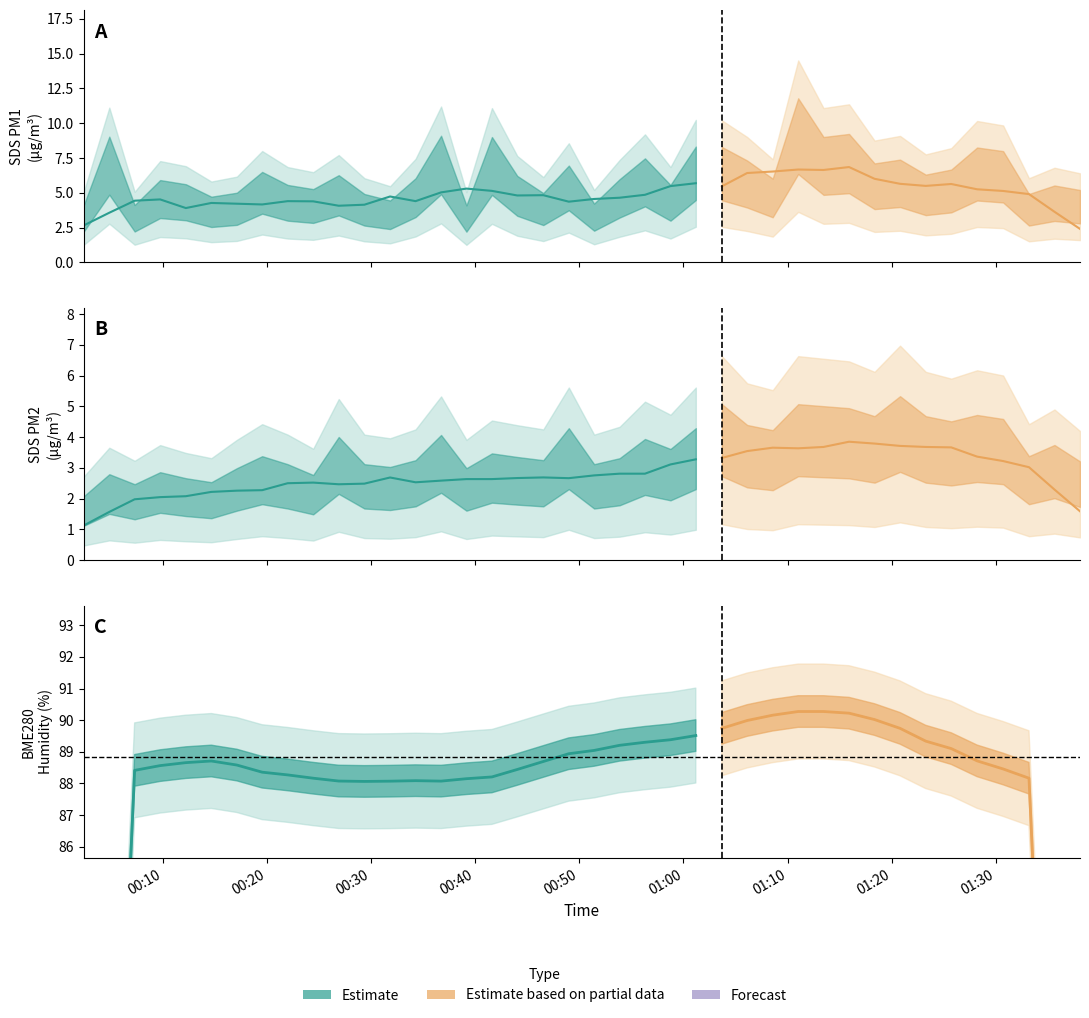

True or false: SDS_P1 and SDS_P2 intersect in this chart.

False